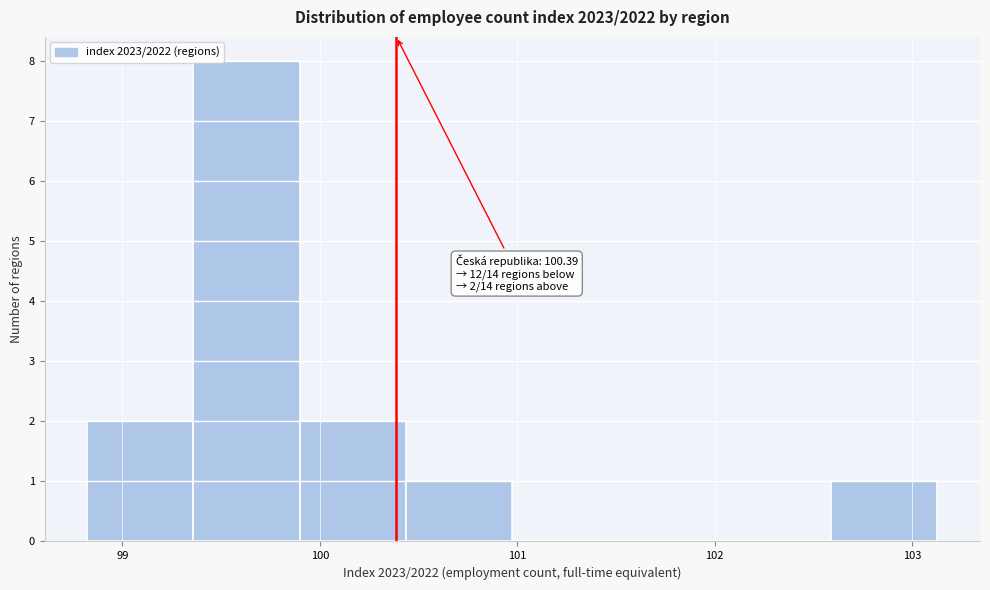

Which range on the x-axis has the tallest bar?

99.4 to 99.9